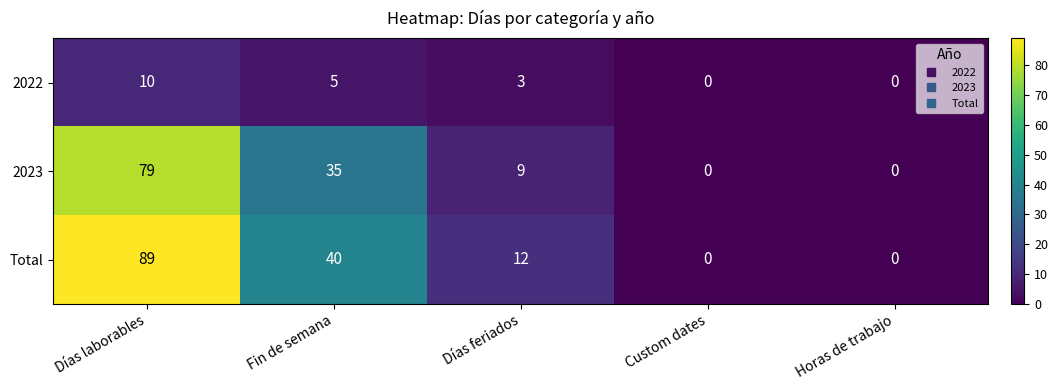

At which category is the sum across all series the highest?

Días laborables